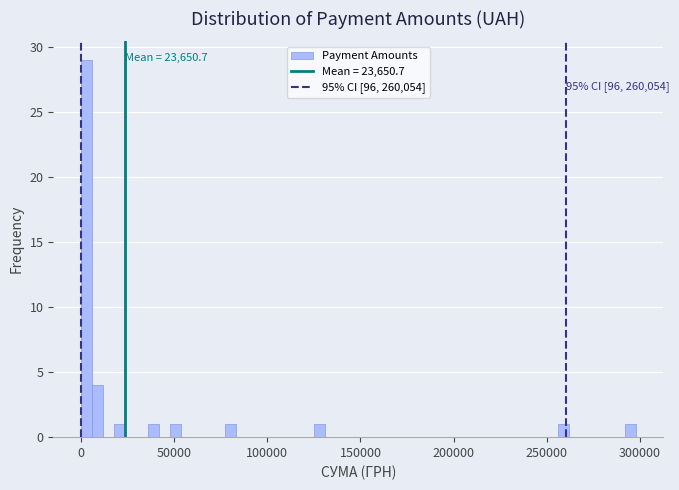

Around what value on the x-axis is the tallest bar? Give the approximate position of its centre, as read against the axis.

5000